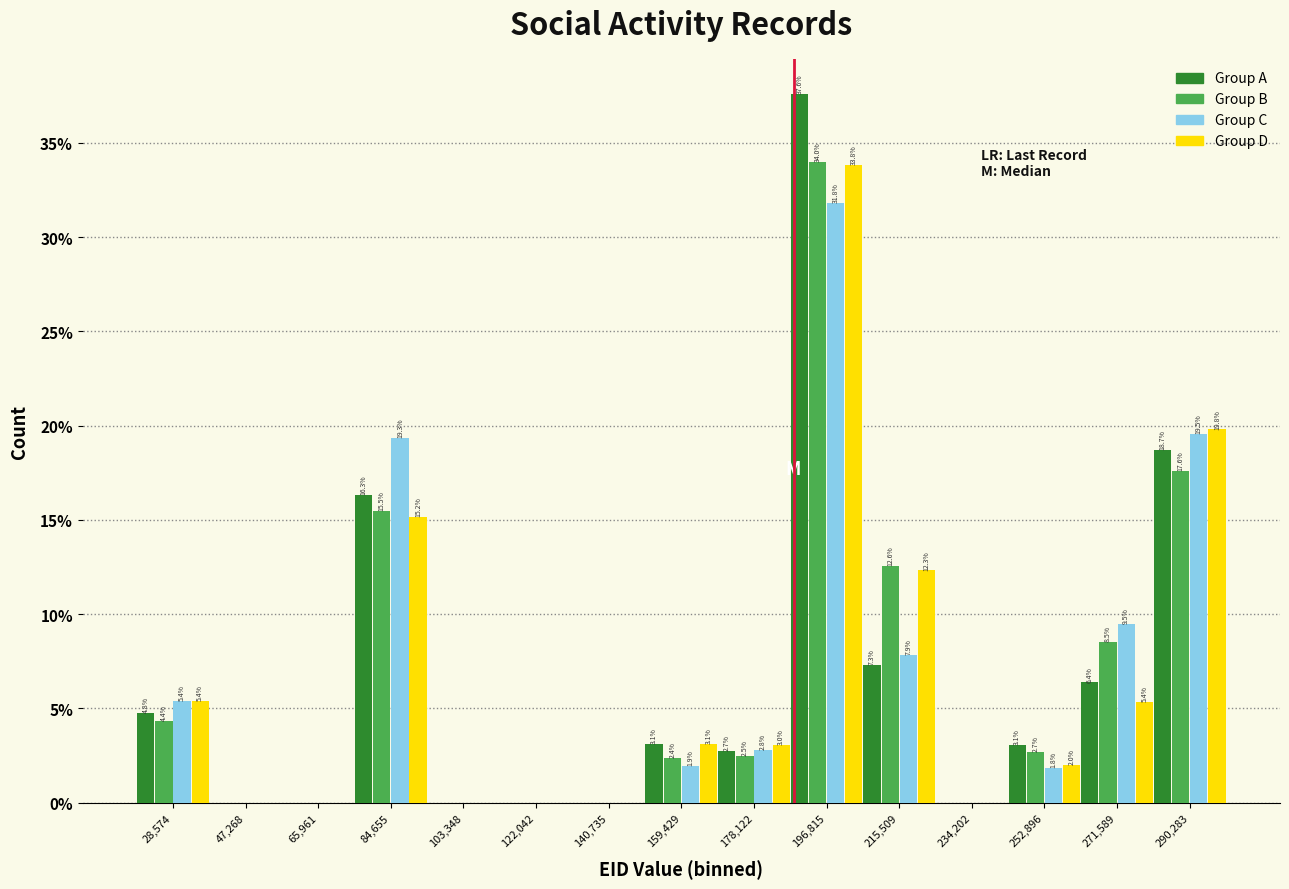

In the Group D series, which range on the x-axis has the tallest bar?

188000 to 206000